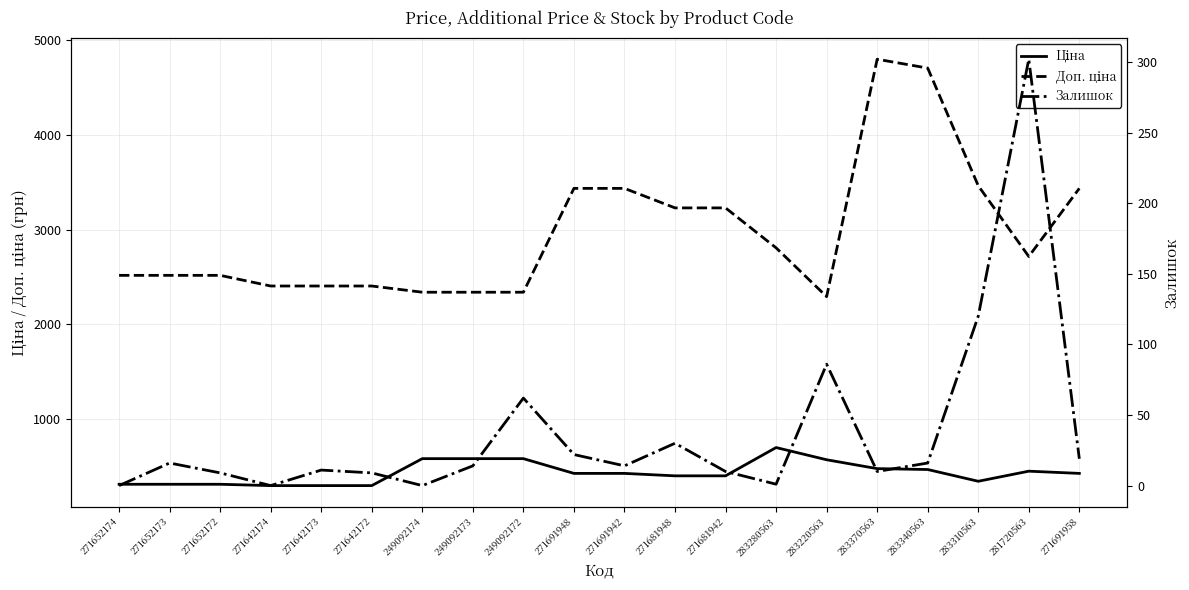

What is the average value of the Доп. ціна series?

2966.4